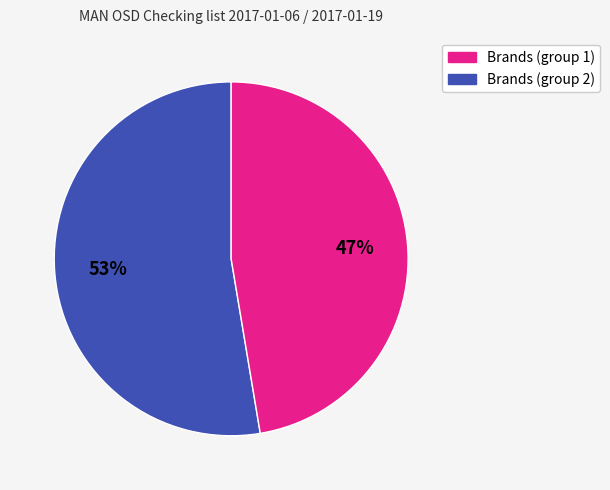

To the nearest percent, what is the average slice percentage?

50%